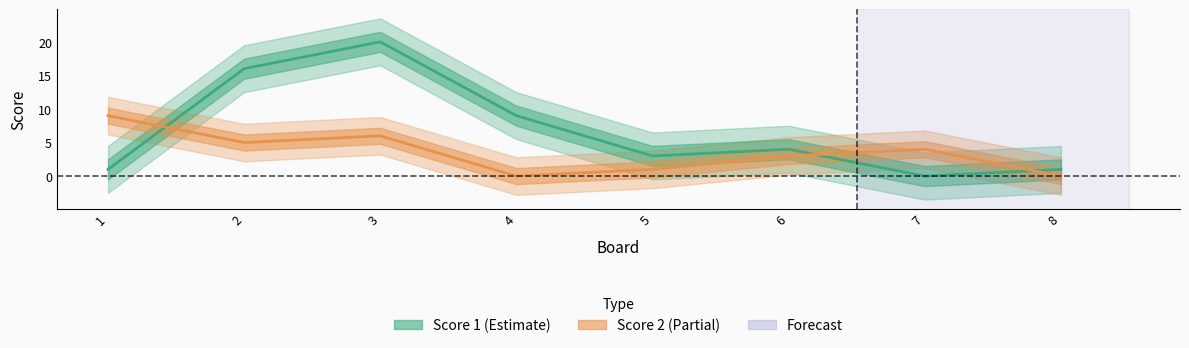

True or false: Score 2 has a value of 1 at 5.

True